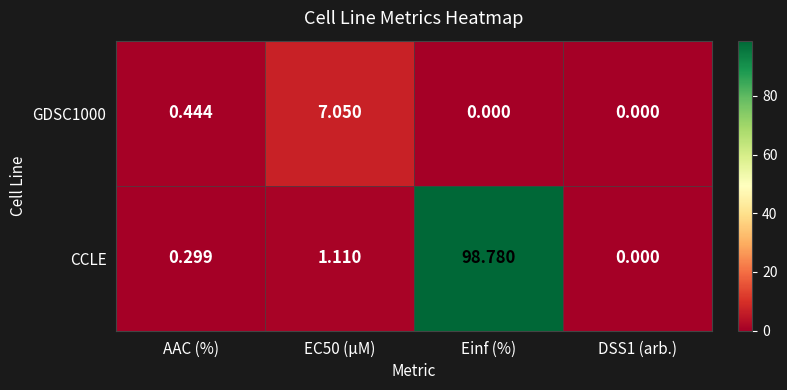

List the series in order of their overall mean, lowest first.

GDSC1000, CCLE